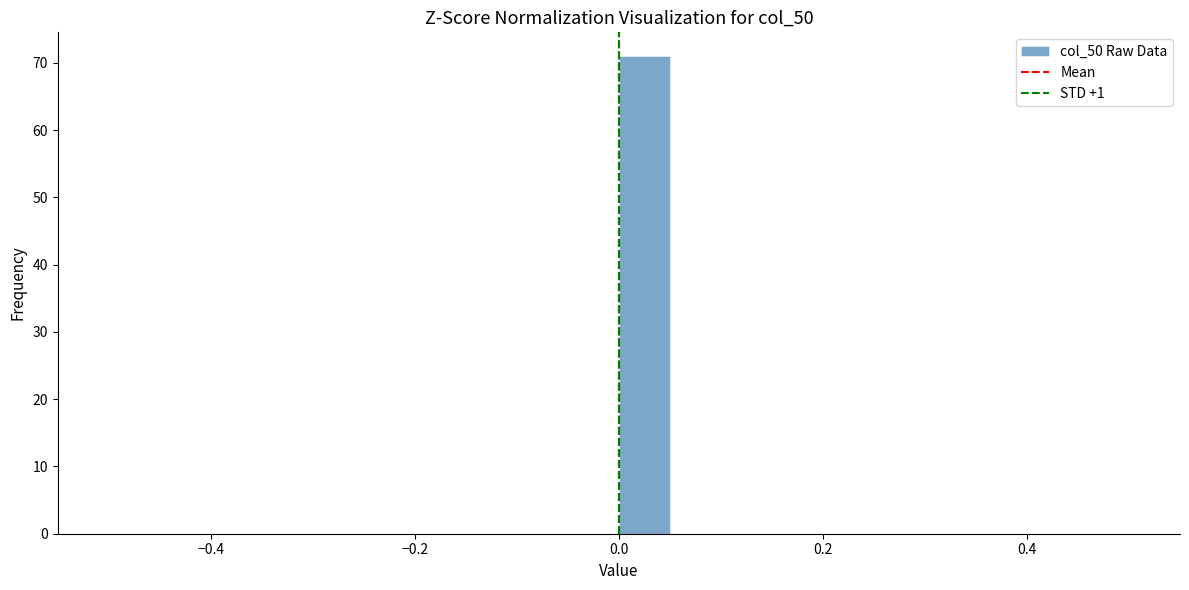

Around what value on the x-axis is the tallest bar? Give the approximate position of its centre, as read against the axis.

0.02